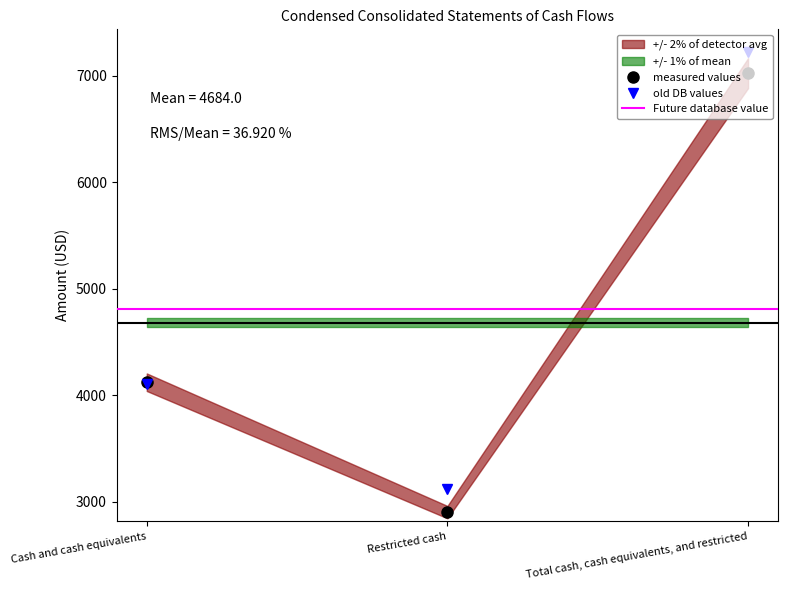

How many data points in Mar. 31, 2018 are less than 4123?

1